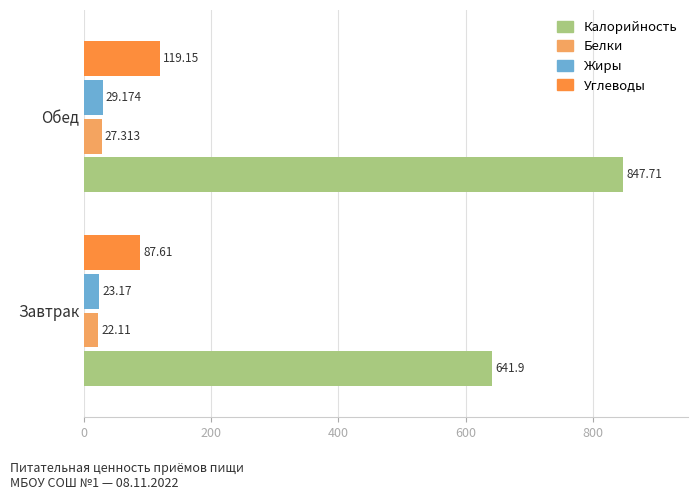

At which label is Белки closest to 24?

Завтрак